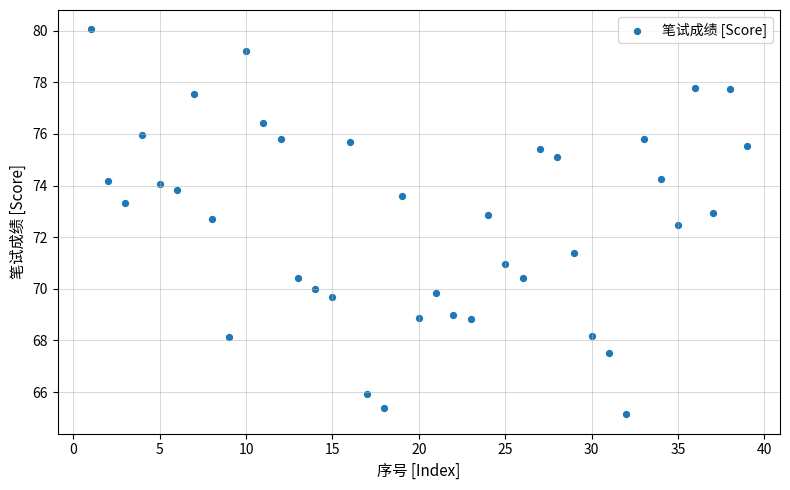

What is the range of Y values (max minus min)?

14.9